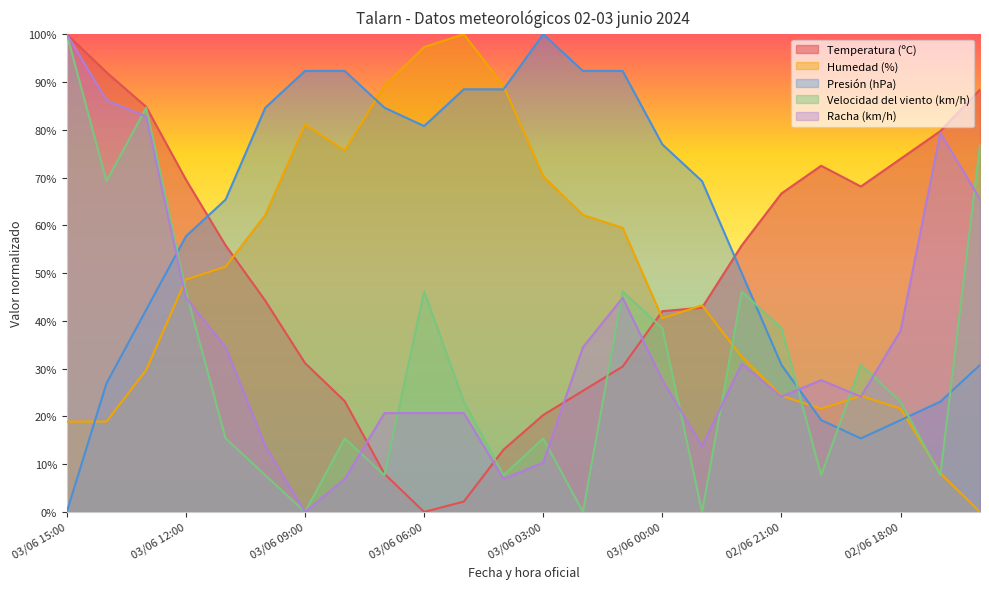

How many times do Racha (km/h) and Presión (hPa) cross each other?

2